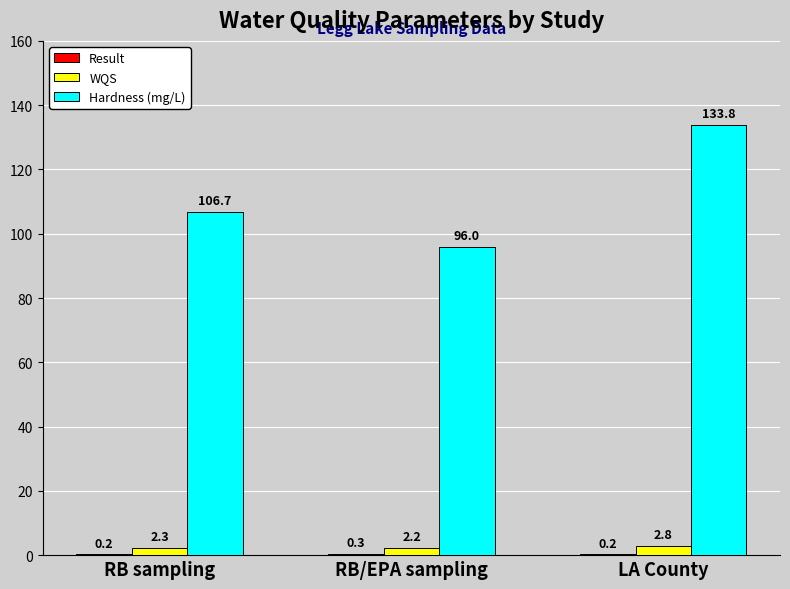

Which series has the largest total across all categories?

Hardness (mg/L)